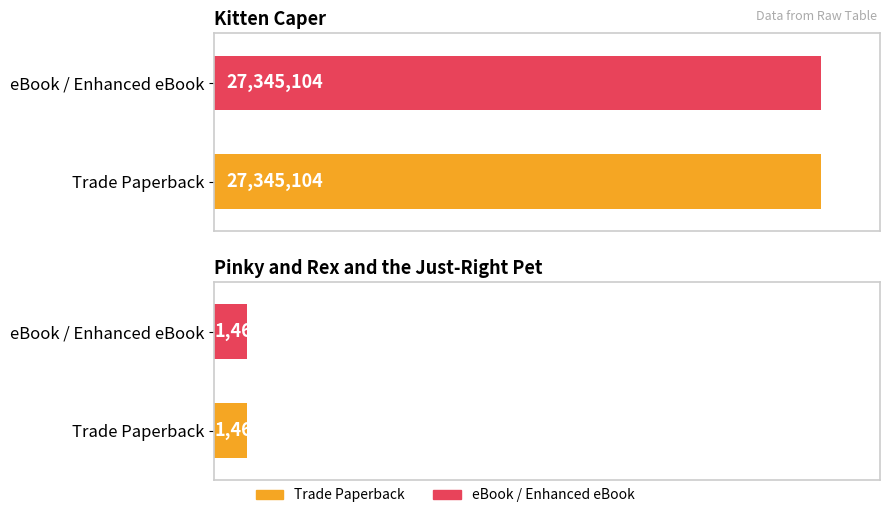

Where is eBook / Enhanced eBook nearest to the value 14403655?

Pinky and Rex and the Just-Right Pet